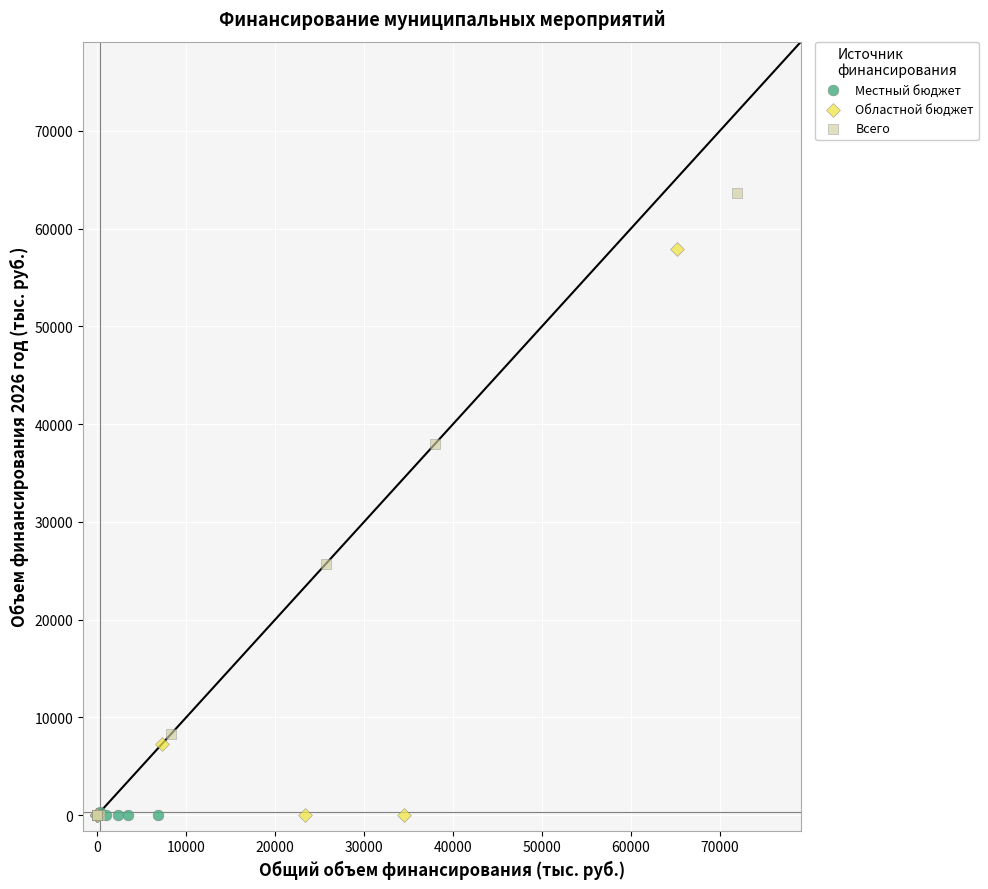

Which series has the largest Y range (max minus min)?

Всего